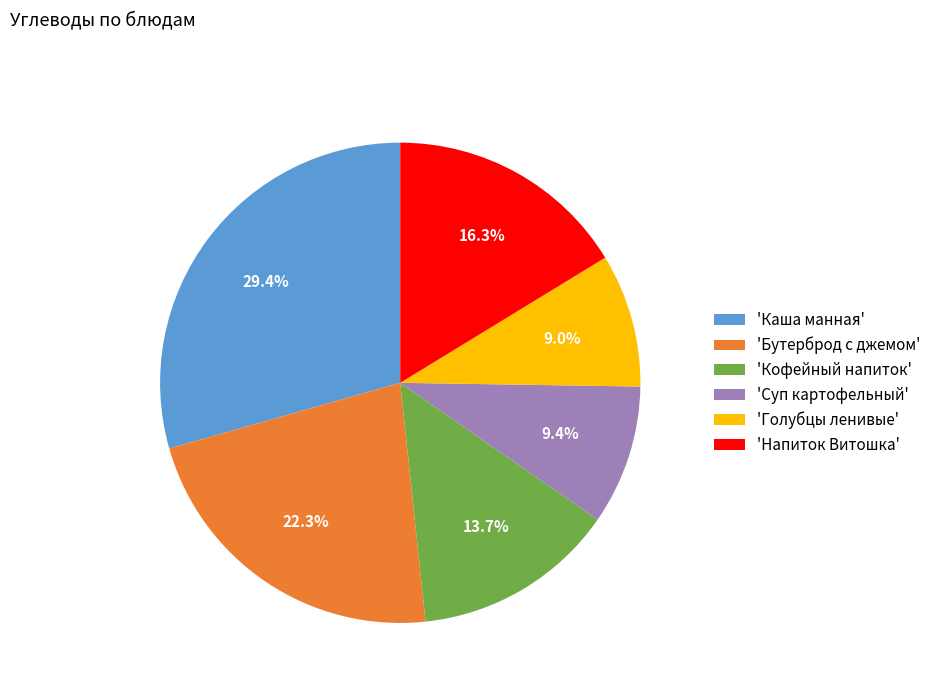

Does 'Суп картофельный' account for over 50% of the chart?

No